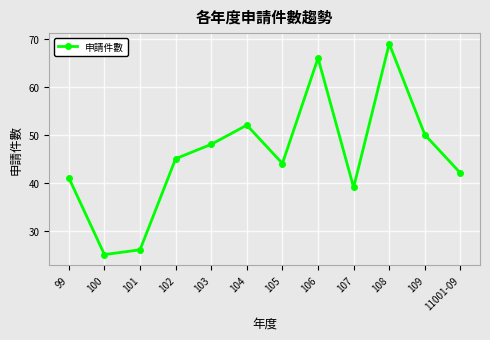

Where is the data nearest to the value 47?

103